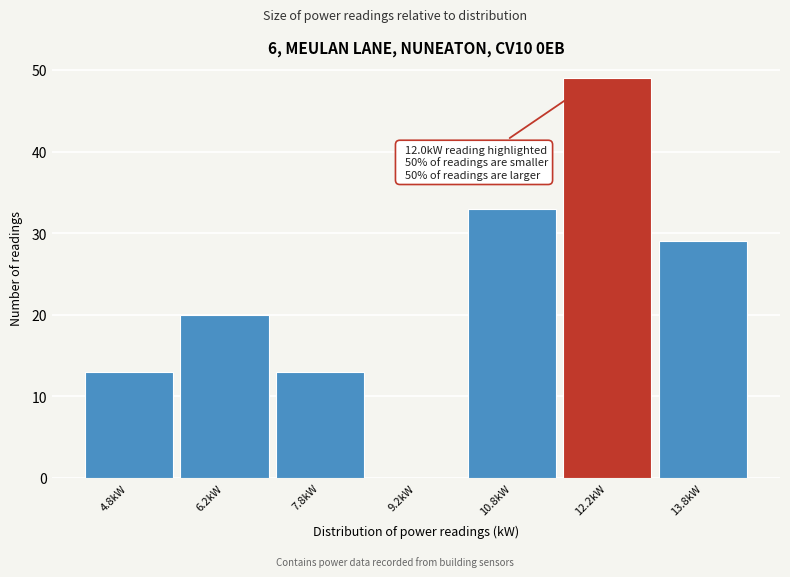

Over which range of the x-axis is the bar tallest?

11.5 to 13.0